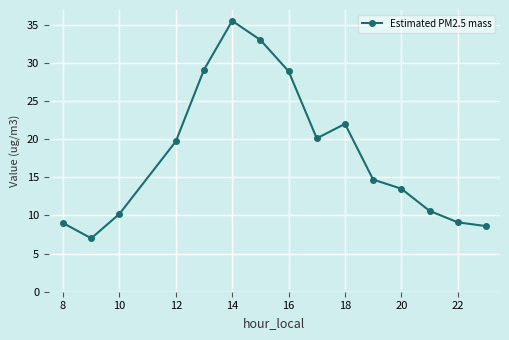

How many interior local valleys (lower than both neighbors) does the data have?

2